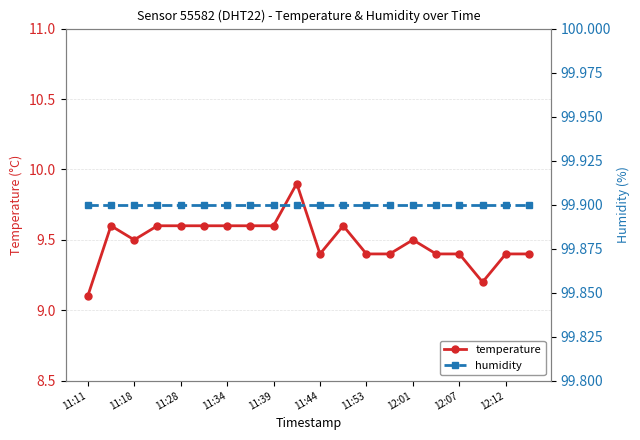

What are all the series names shown in the legend?

temperature, humidity